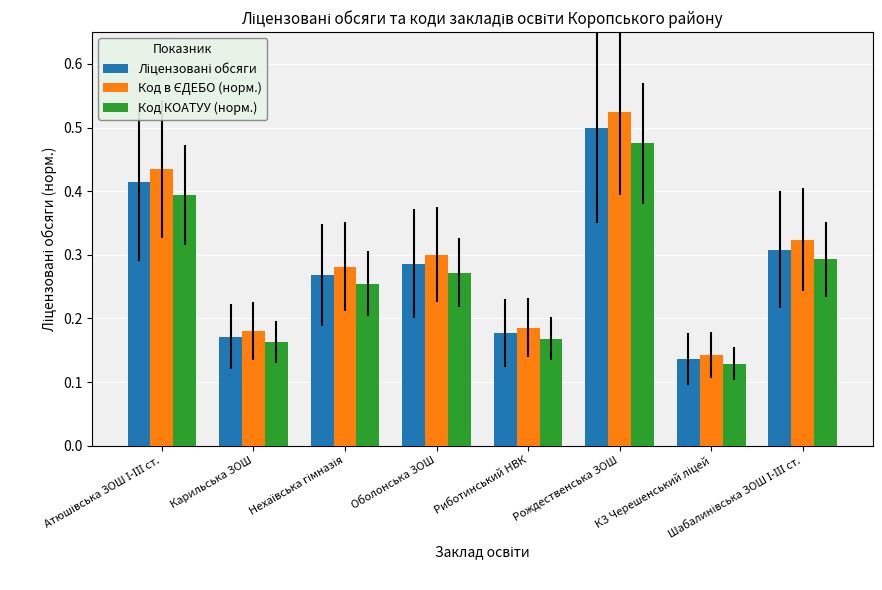

At how many categories does at least one series exceed 0?

8